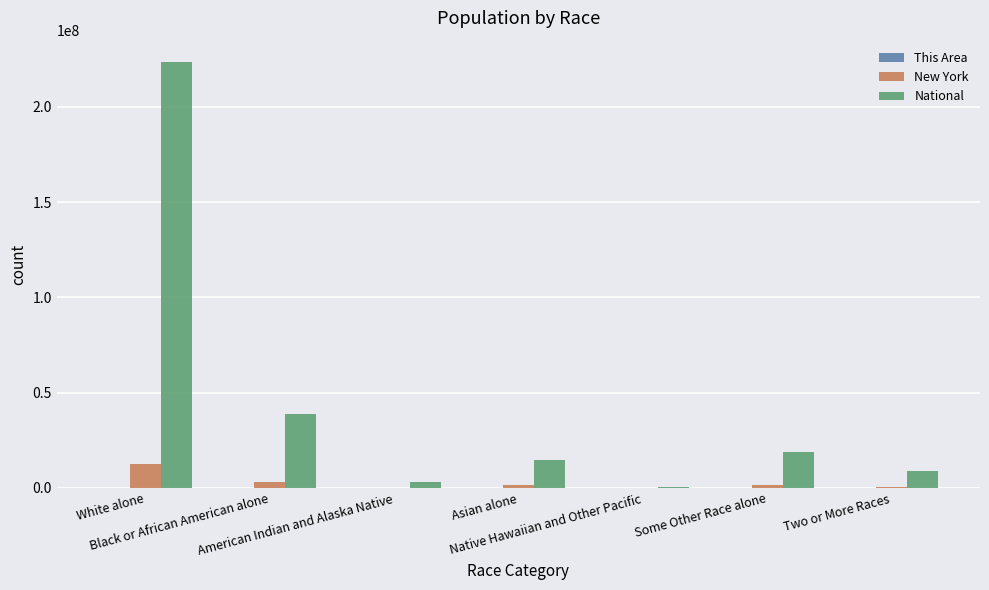

Which series has the largest total across all categories?

National